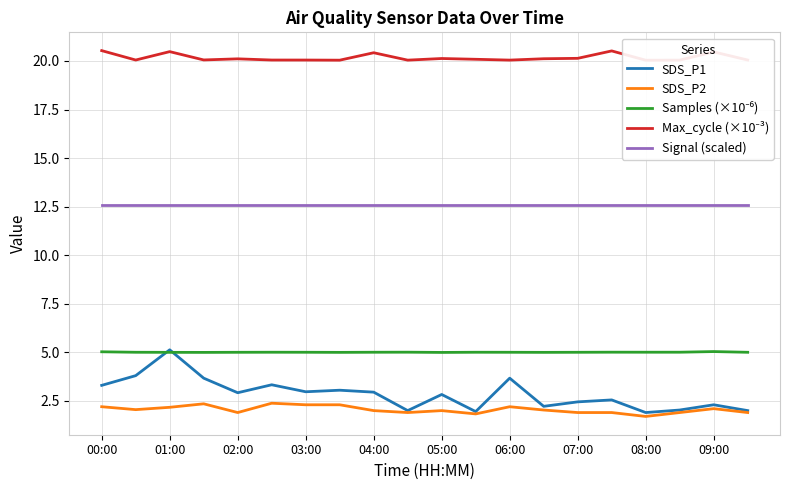

True or false: Signal (scaled) and SDS_P2 intersect in this chart.

False